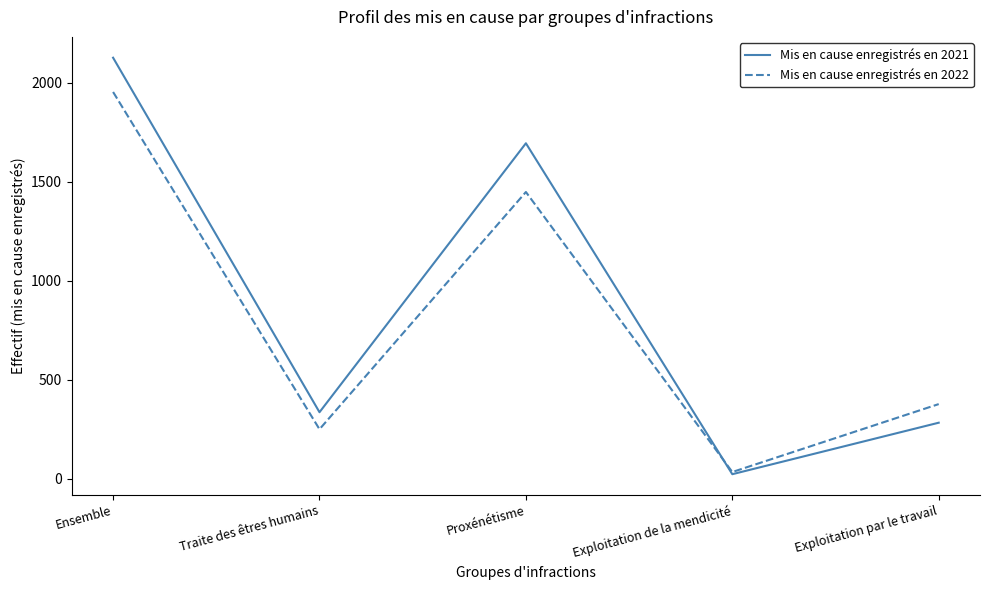

Reading left to right, transcribe all the data shown in this chart.

Mis en cause enregistrés en 2021: Ensemble=2126	Traite des êtres humains=336	Proxénétisme=1694	Exploitation de la mendicité=23	Exploitation par le travail=283
Mis en cause enregistrés en 2022: Ensemble=1953	Traite des êtres humains=250	Proxénétisme=1448	Exploitation de la mendicité=34	Exploitation par le travail=377